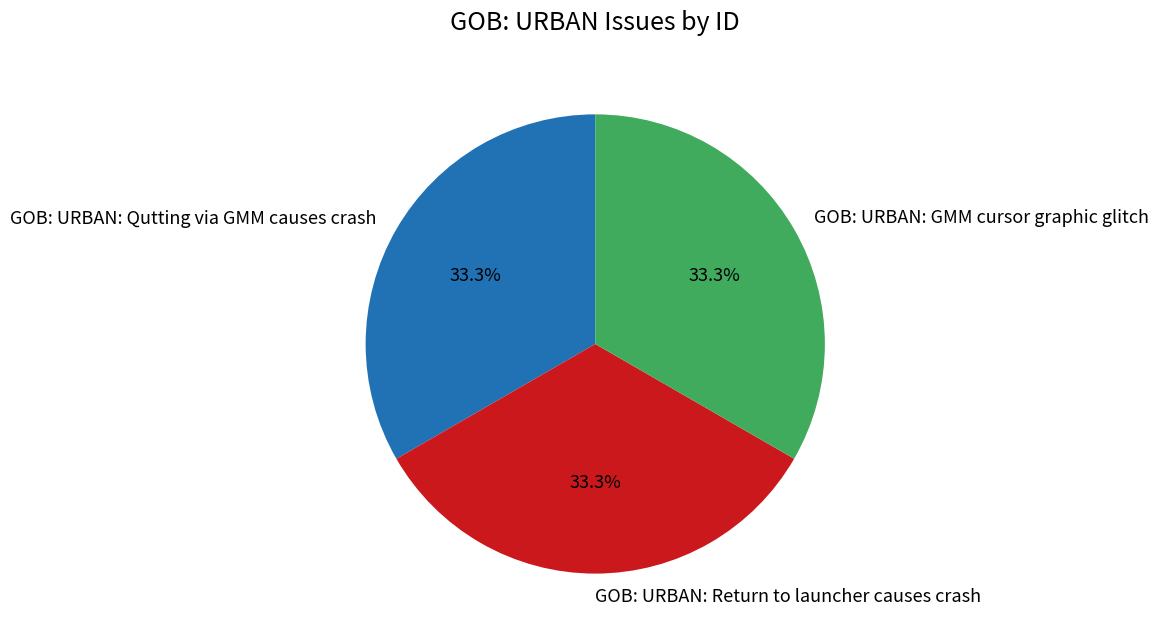

Is GOB: URBAN: Qutting via GMM causes crash the majority of the pie?

No